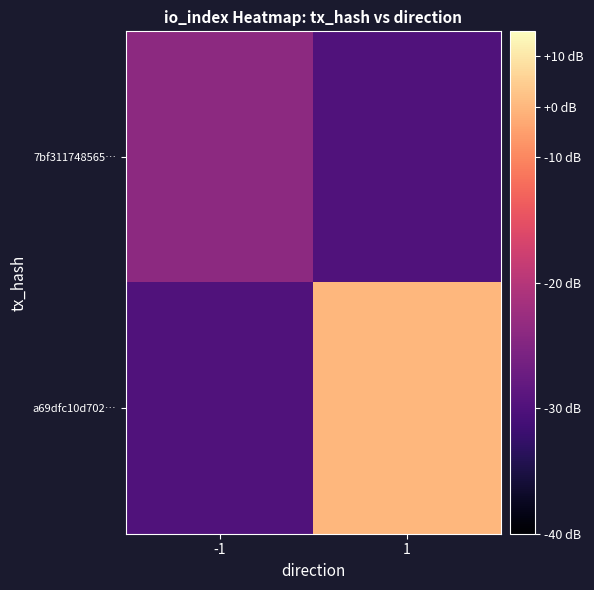

Reading left to right, what are all the values shown in this chart?

7bf311748565…: -1=3	1=0
a69dfc10d702…: -1=0	1=12